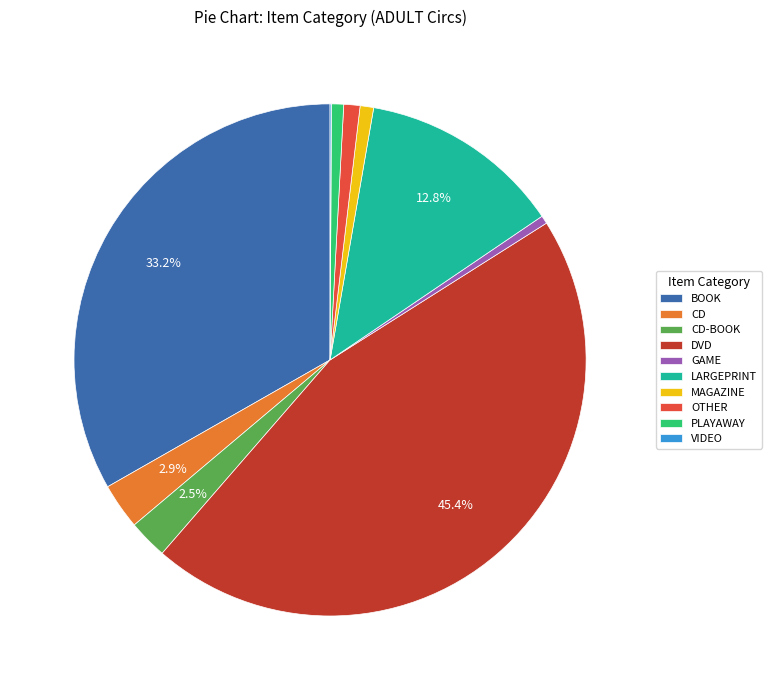

What is the largest slice in the pie chart?

DVD